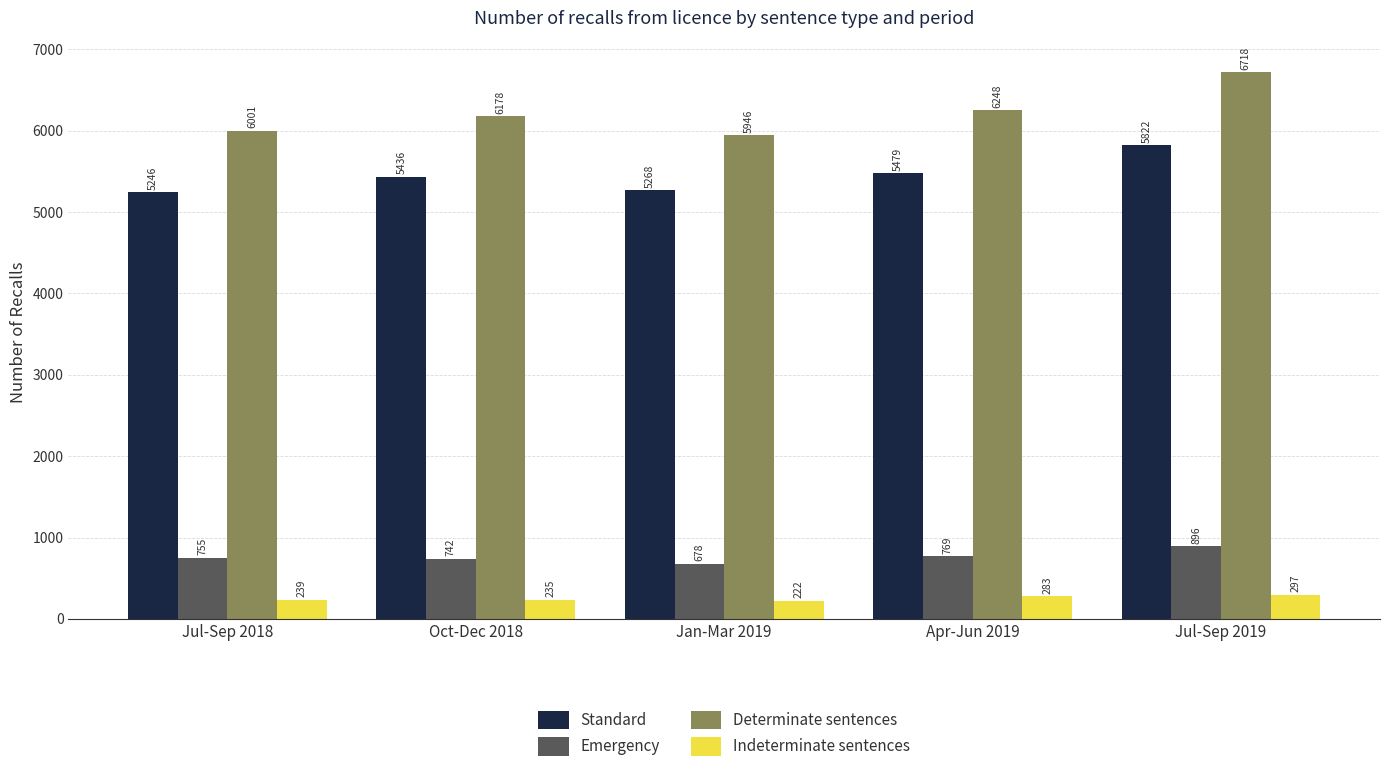

What is the sum of all Indeterminate sentences values?

1276